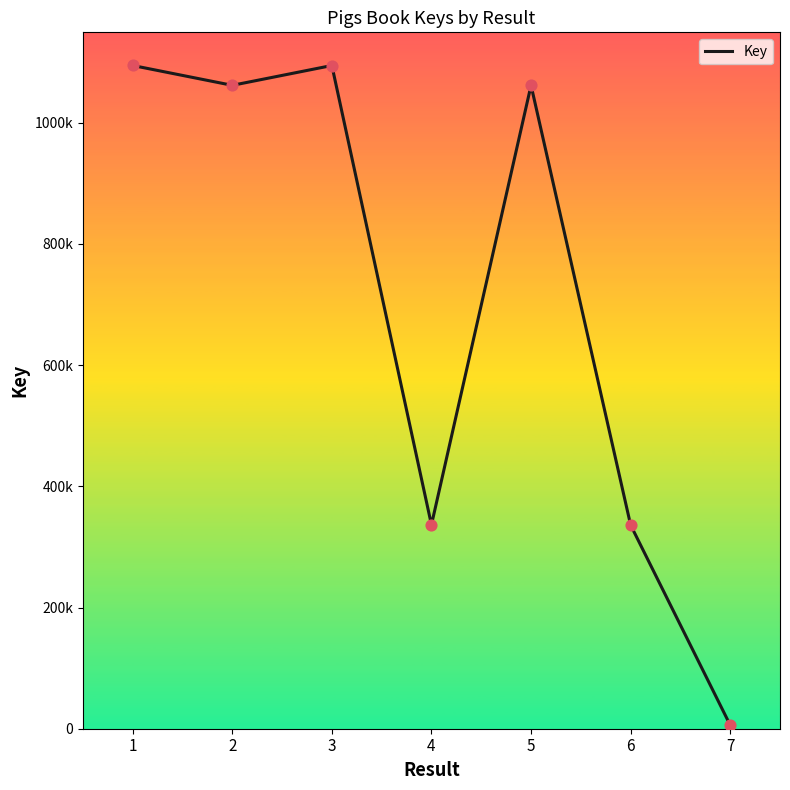

What is the ratio of the value at 6 to the value at 5?

0.3